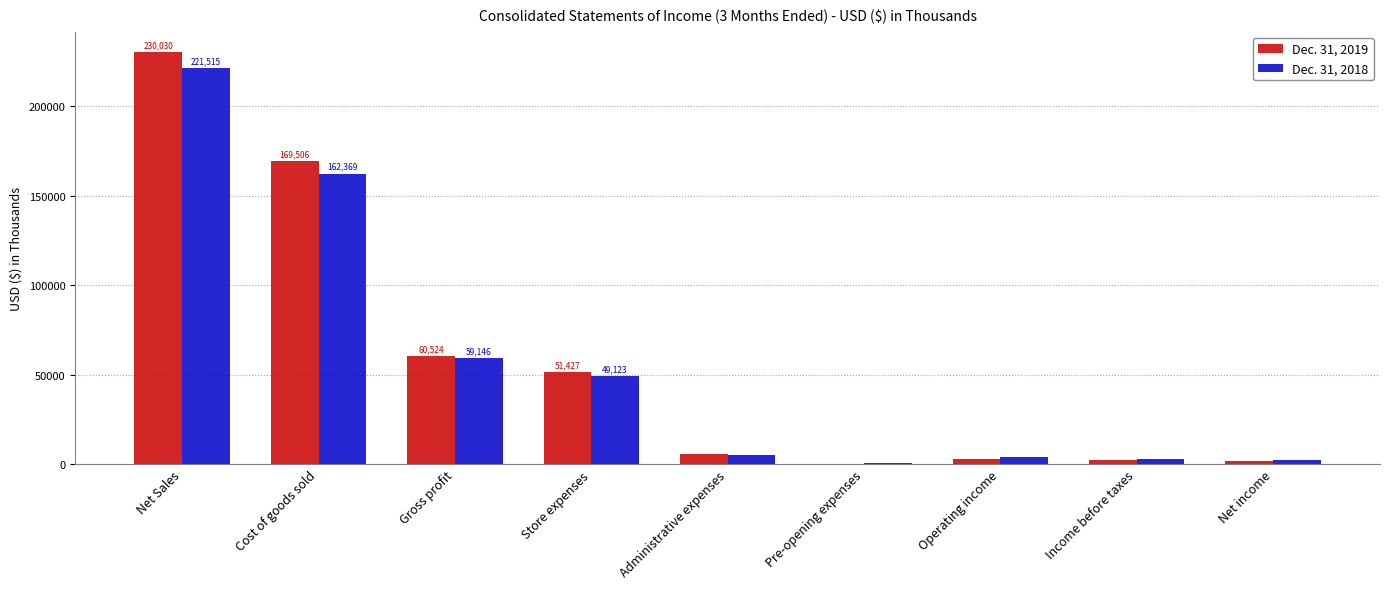

What is the difference between the Dec. 31, 2018 values at Income before taxes and Store expenses?

46342